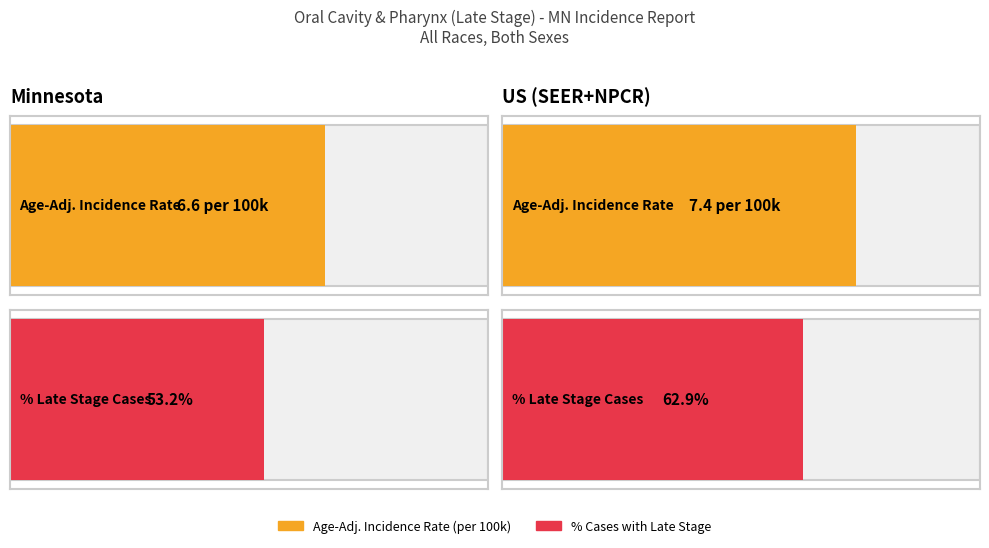

Read the Age-Adjusted Incidence Rate value at Minnesota.

6.6